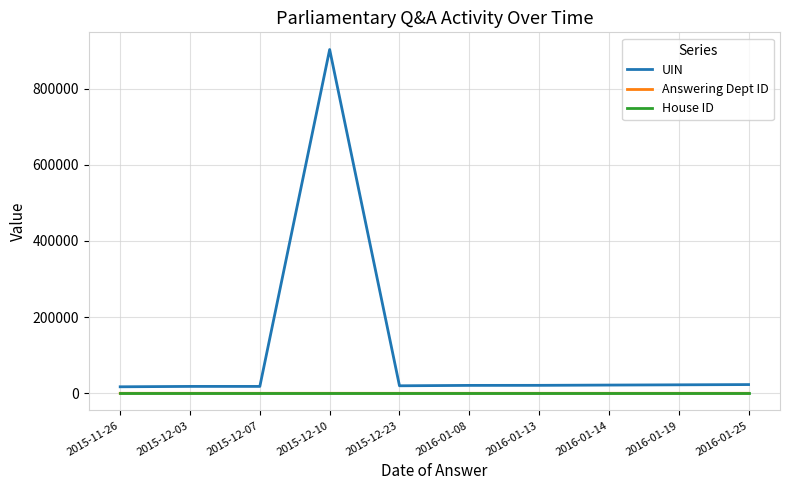

Which series has the widest spread of values?

UIN